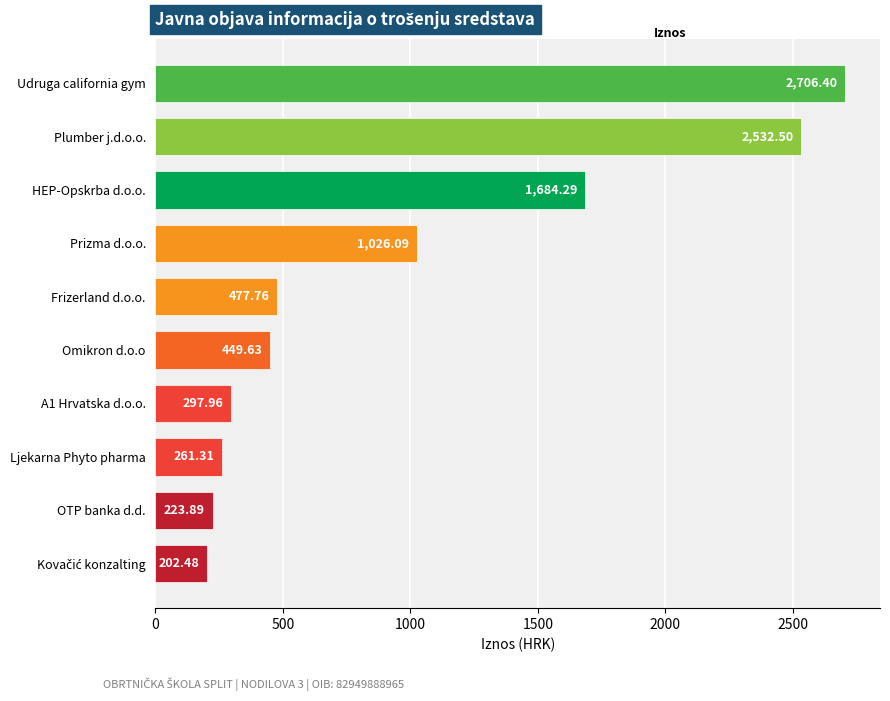

What is the change in value from Omikron d.o.o to HEP-Opskrba d.o.o.?

+1234.7